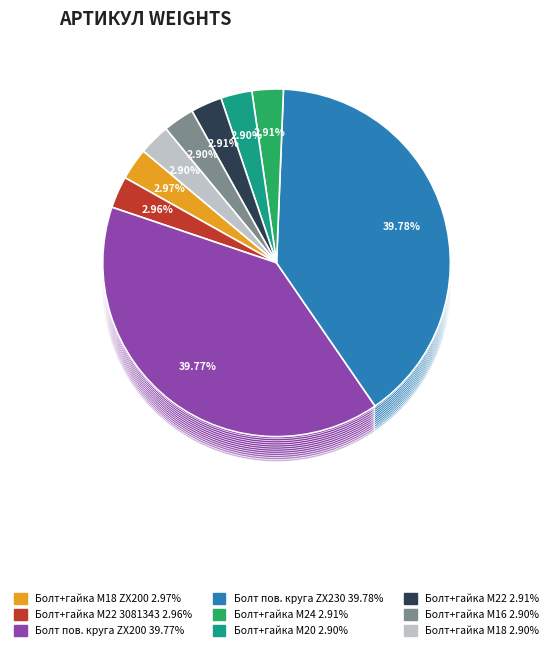

Which category has the biggest portion of the pie?

Болт поворотного круга Hitachi ZX230